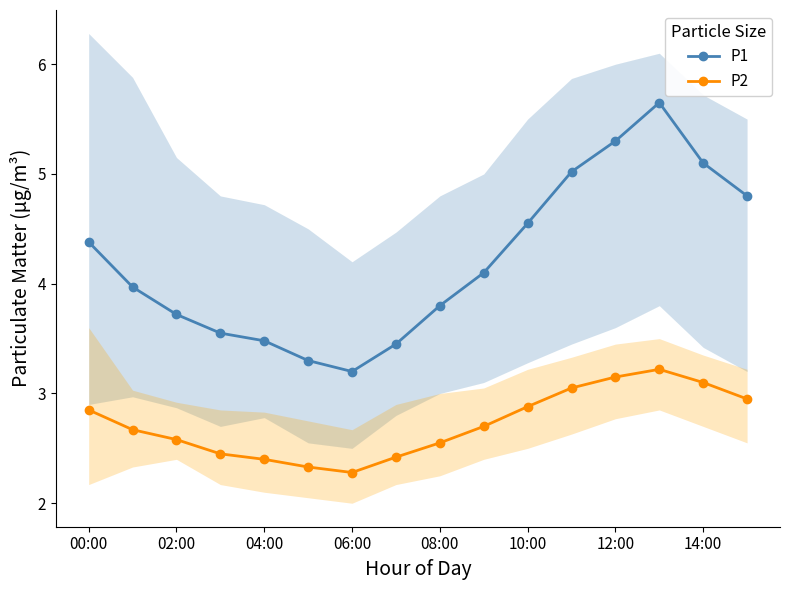

True or false: P2 and P1 cross at least once.

False